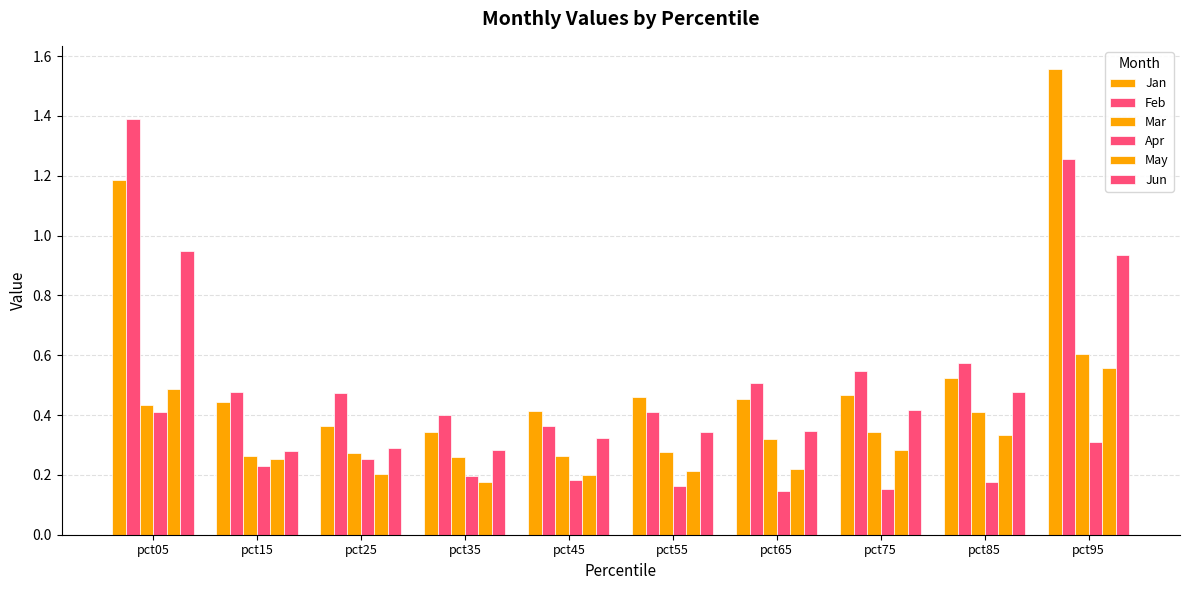

What is the sum of all Apr values?

2.2